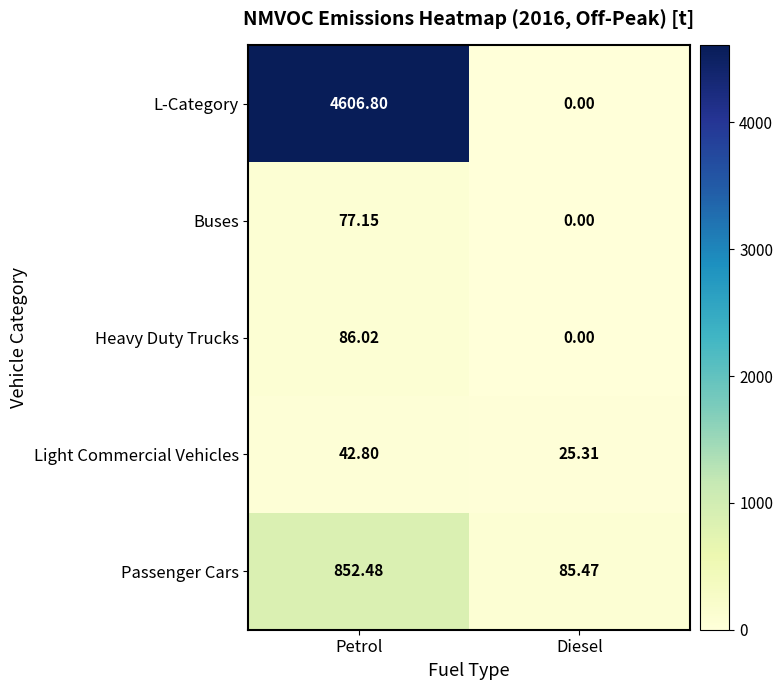

At which label does Heavy Duty Trucks first exceed 86?

Petrol